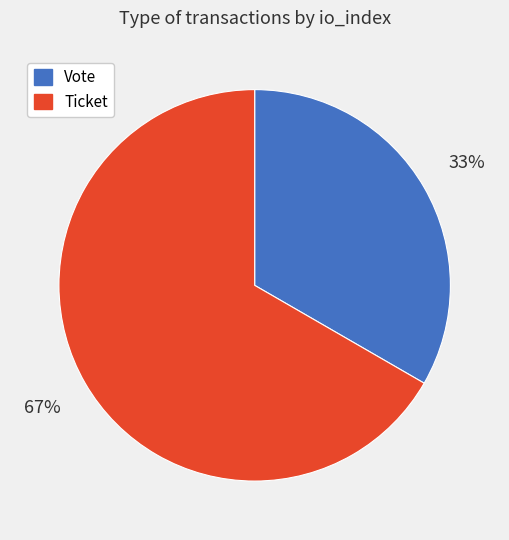

What is the smallest slice in the pie chart?

Vote